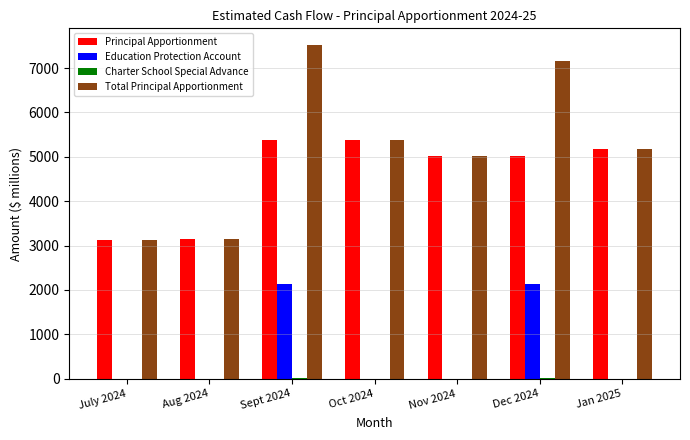

What is the sum of all Education Protection Account values?

4251.0